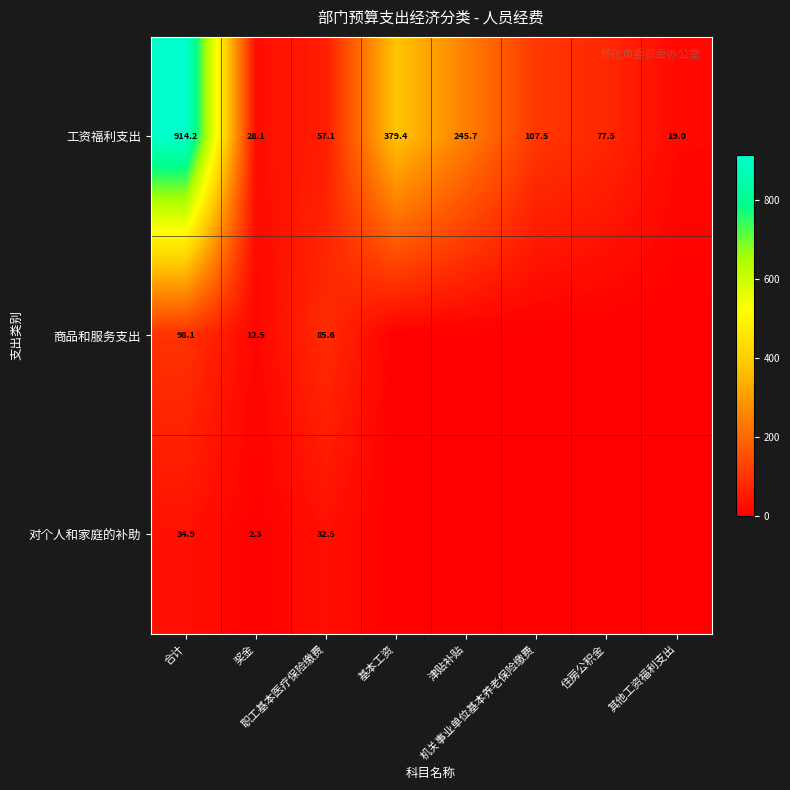

What is the lowest value of the 工资福利支出 series?

19.0